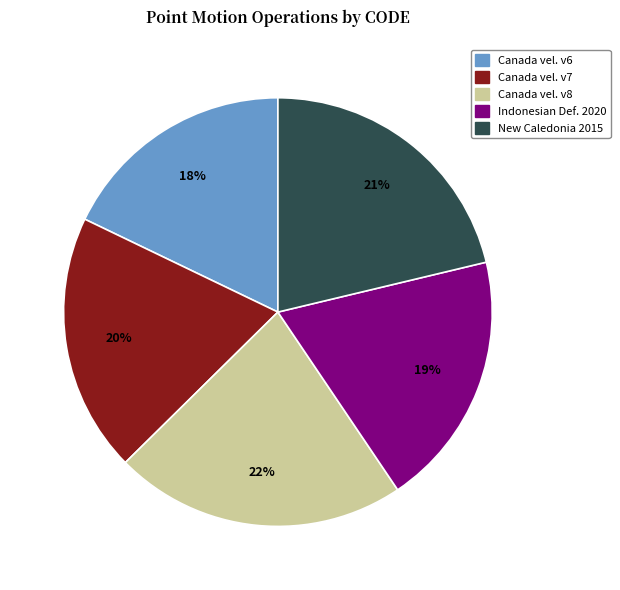

Does any single category account for the majority?

No